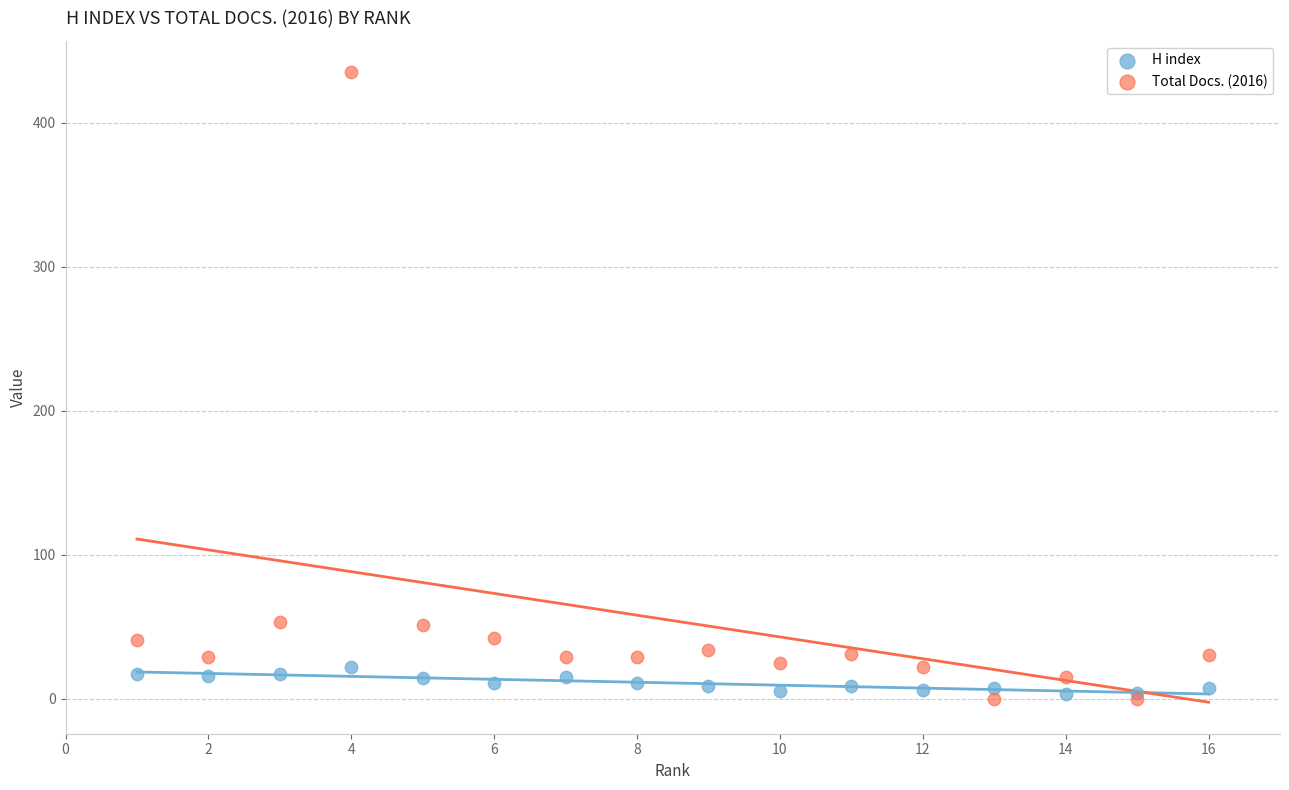

Which series reaches the maximum Y coordinate?

Total Docs. (2016)